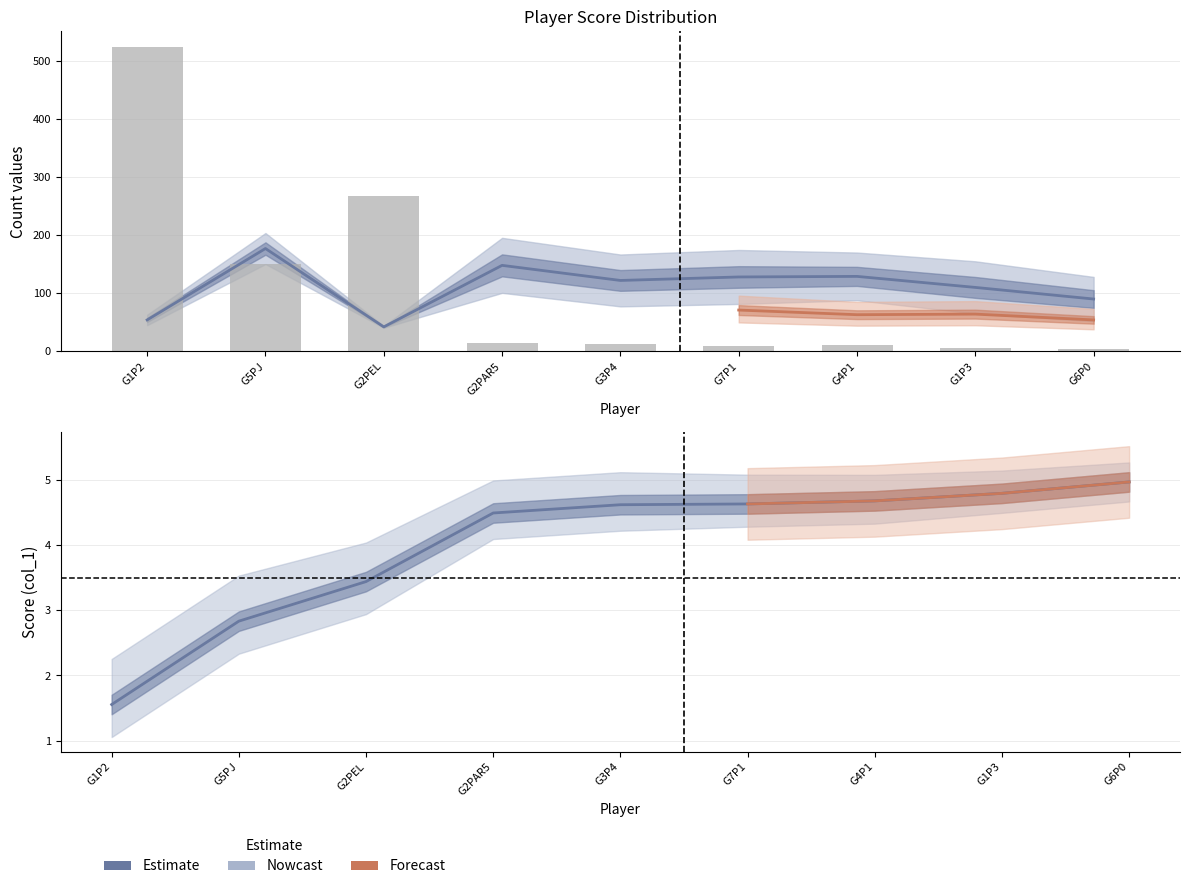

Is the value of col_5 at G2PEL greater than the value of col_1 at G3P4?

Yes